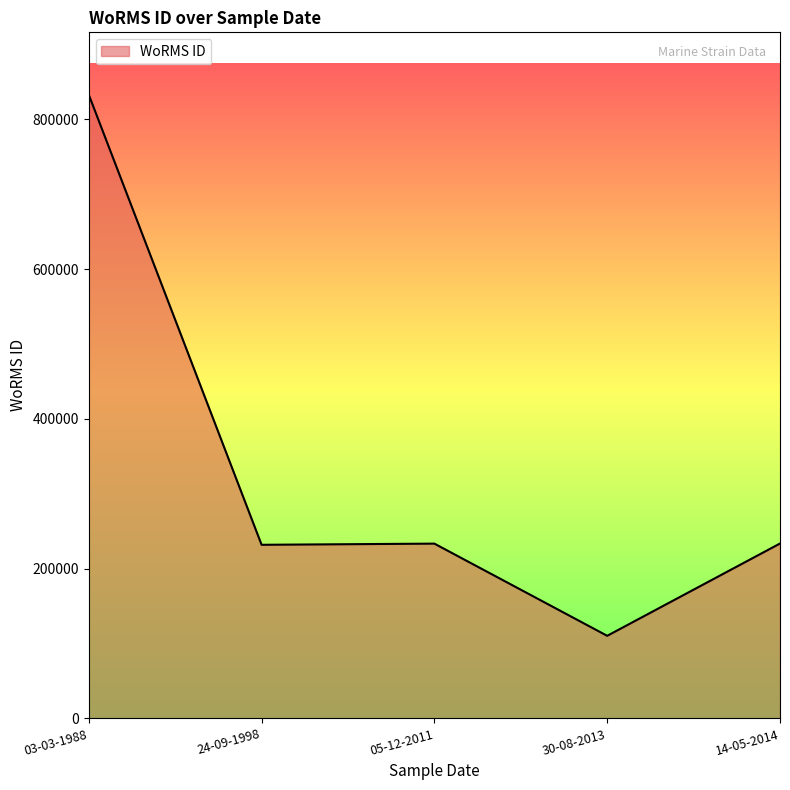

What is the ratio of the value at 24-09-1998 to the value at 30-08-2013?

2.1